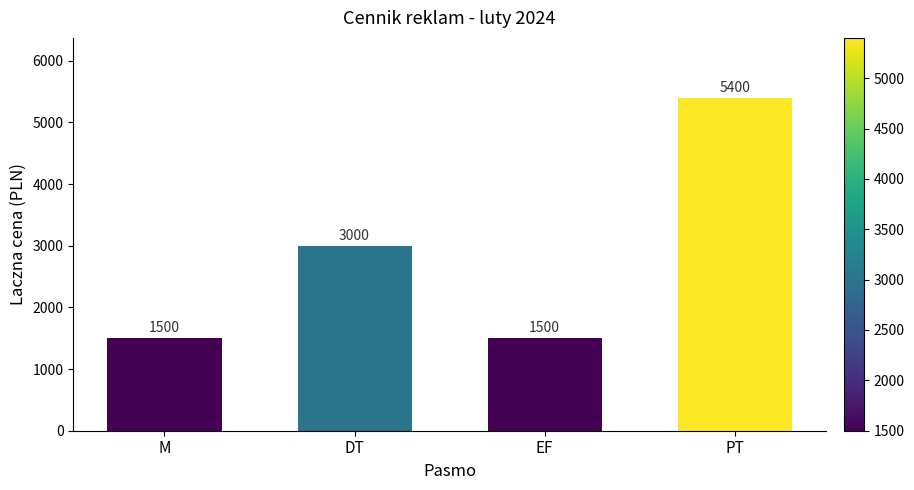

Approximately how many times larger is the value at PT compared to M?

3.6